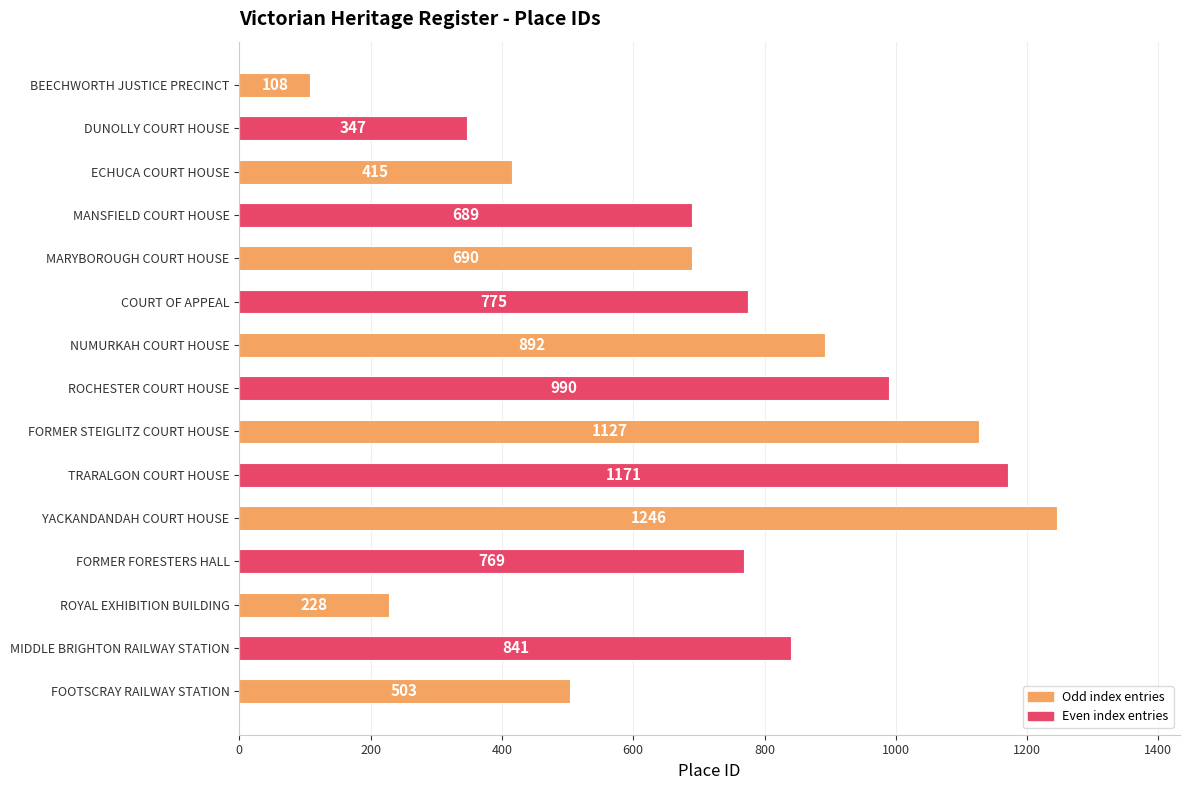

What is the difference between the maximum and second lowest values?

1018